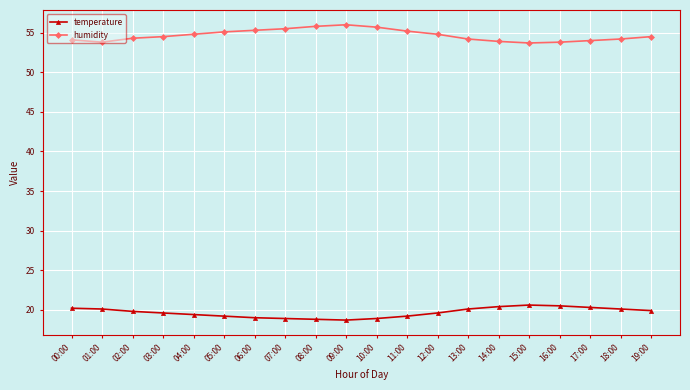

Rank the series by their average value, from highest to lowest.

humidity, temperature